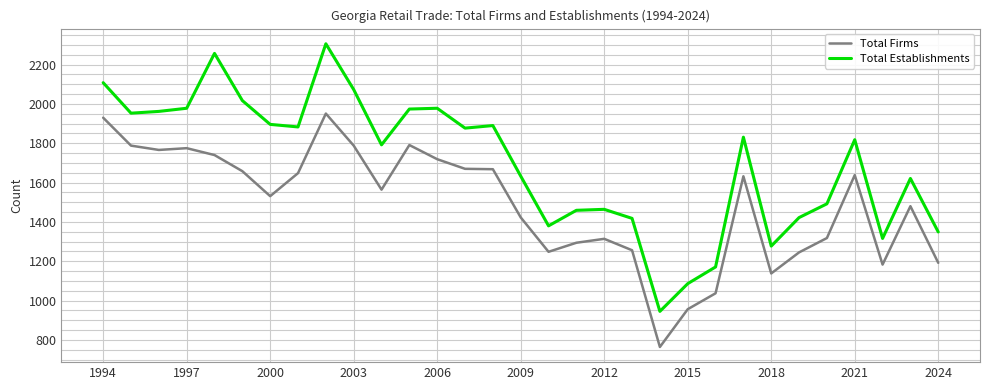

Which series has the largest total across all categories?

Total Establishments